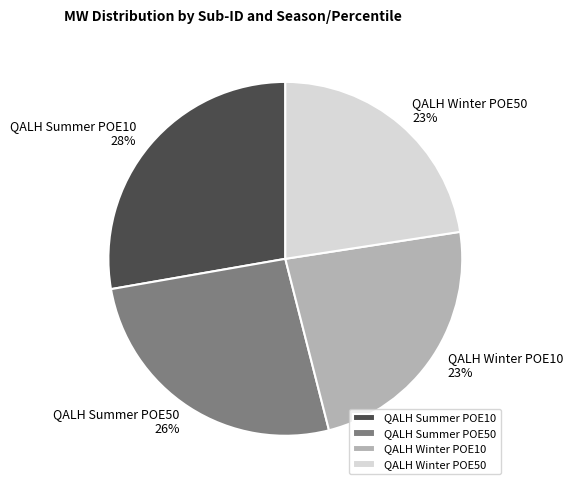

Combined, do QALH Winter POE50 and QALH Winter POE10 account for over 50%?

No